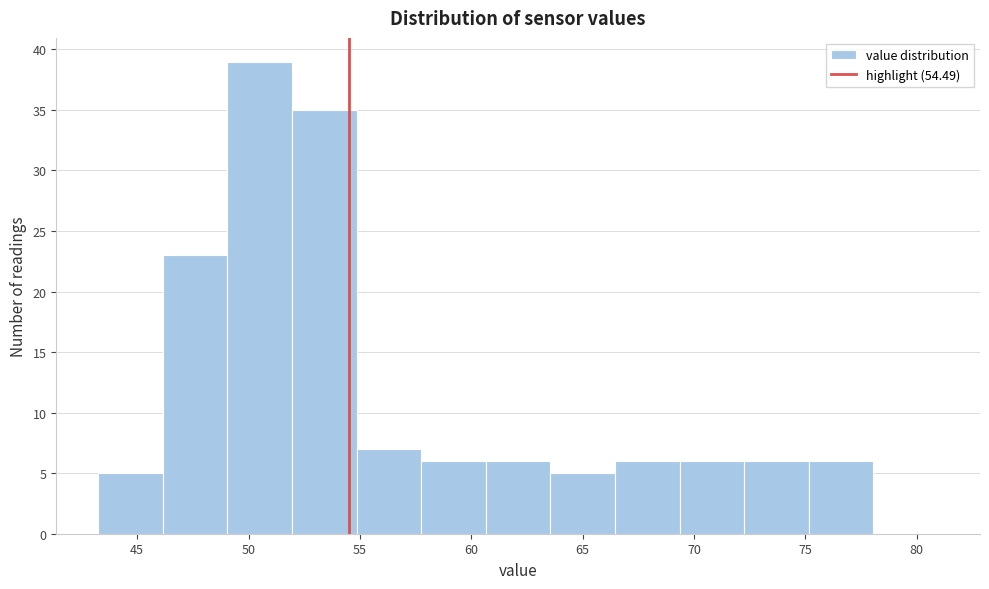

Over which range of the x-axis is the bar tallest?

49.05 to 51.95